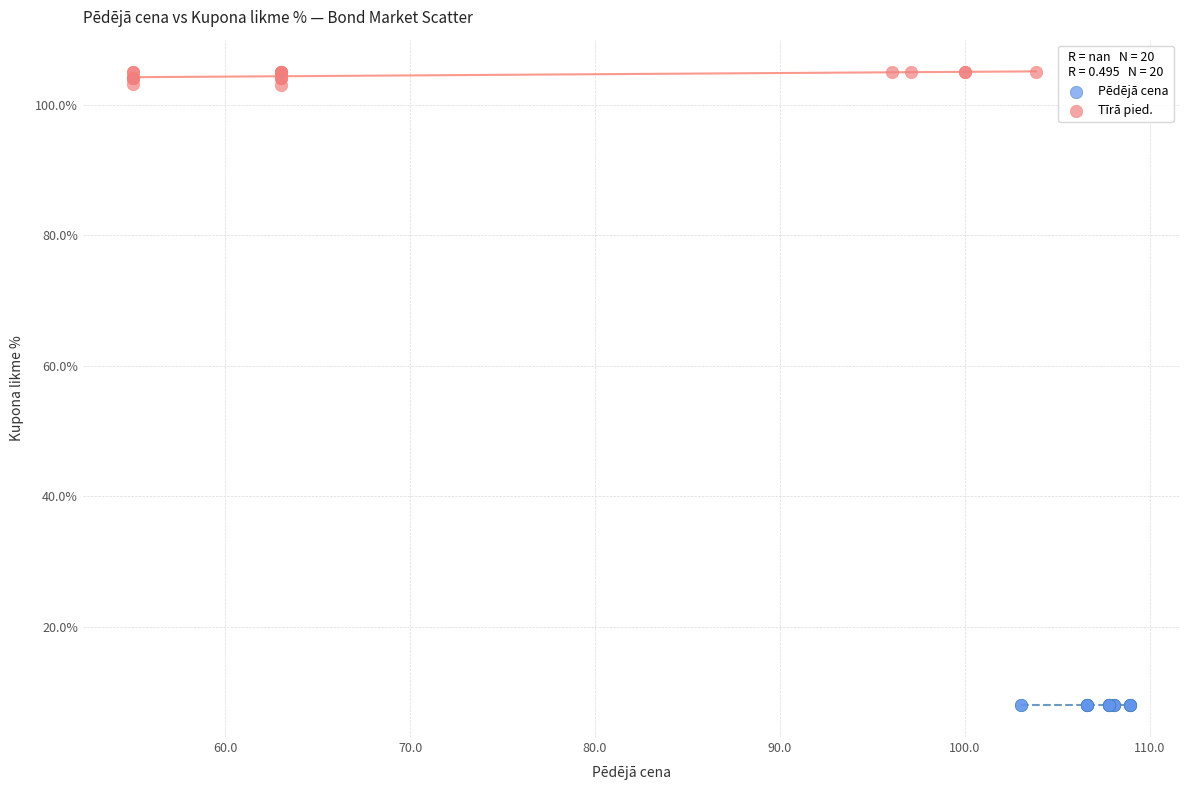

Which series reaches the maximum Y coordinate?

Tīrā pied.